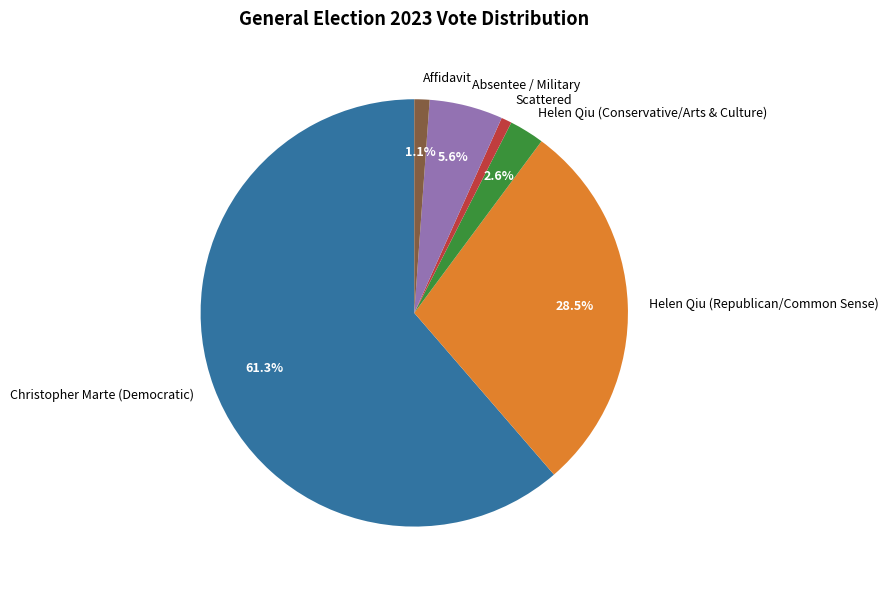

Which slice is the largest?

Christopher Marte (Democratic)